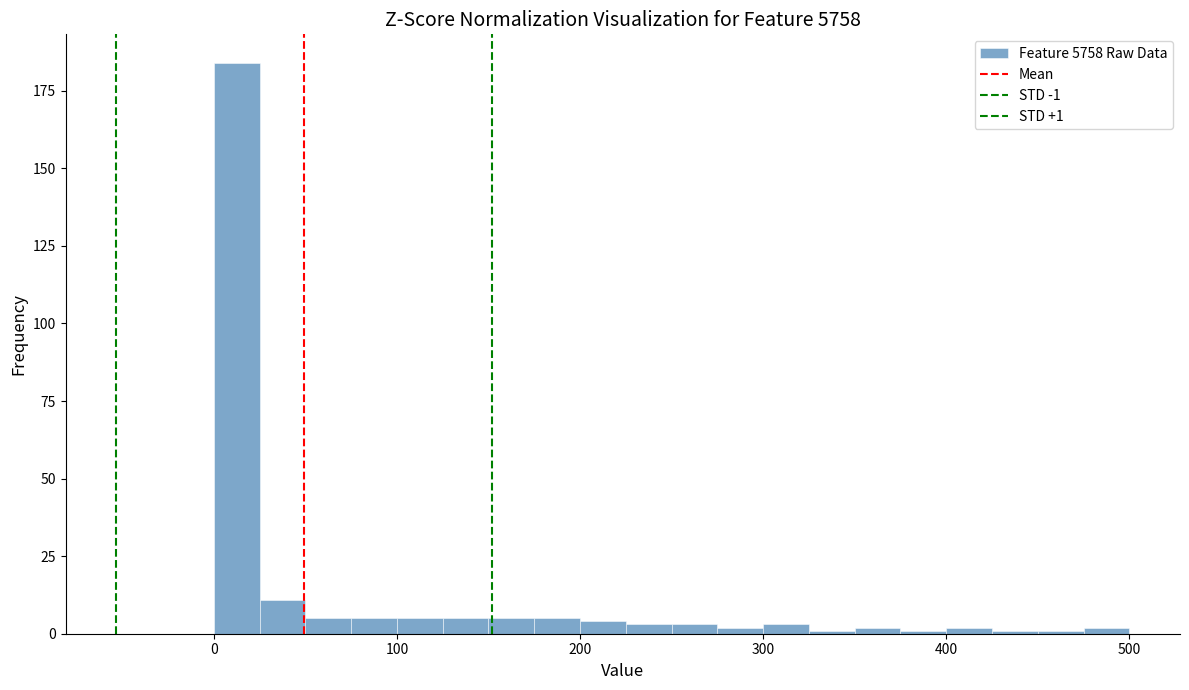

Read against the x-axis, roughly where is the centre of the tallest bar?

10